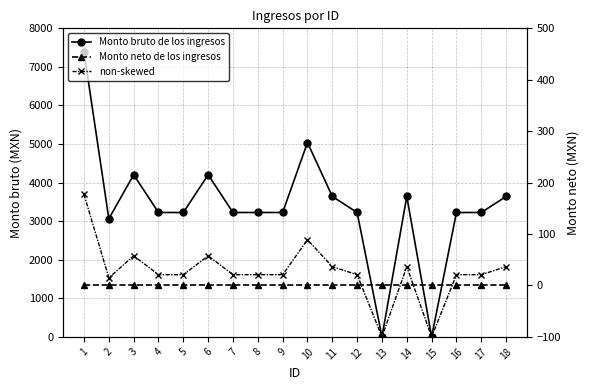

Reading left to right, extract all data points from this chart.

Monto bruto de los ingresos: 1=7387.0	2=3063.0	3=4202.5	4=3225.0	5=3225.0	6=4202.5	7=3225.0	8=3225.0	9=3225.0	10=5038.0	11=3641.0	12=3225.0	13=0.0	14=3641.0	15=0.0	16=3225.0	17=3225.0	18=3641.0
non-skewed: 1=3693.5	2=1531.5	3=2101.2	4=1612.5	5=1612.5	6=2101.2	7=1612.5	8=1612.5	9=1612.5	10=2519.0	11=1820.5	12=1612.5	13=0.0	14=1820.5	15=0.0	16=1612.5	17=1612.5	18=1820.5
Monto neto de los ingresos: 1=0.0	2=0.0	3=0.0	4=0.0	5=0.0	6=0.0	7=0.0	8=0.0	9=0.0	10=0.0	11=0.0	12=0.0	13=0.0	14=0.0	15=0.0	16=0.0	17=0.0	18=0.0